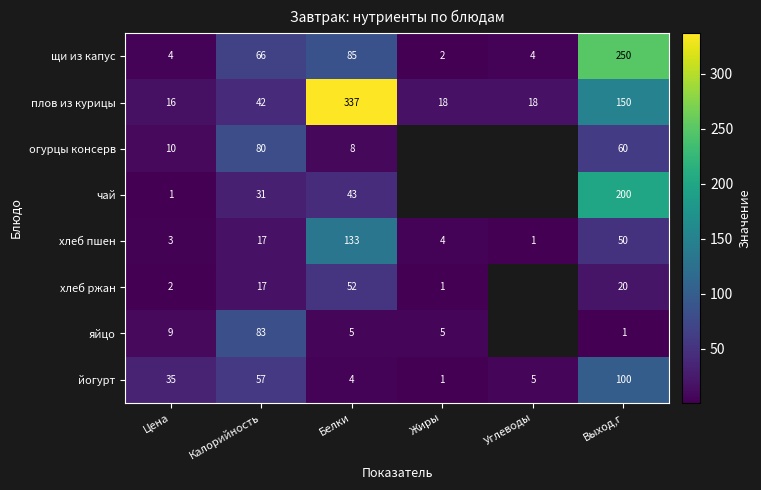

Where is щи из капус nearest to the value 126?

Белки